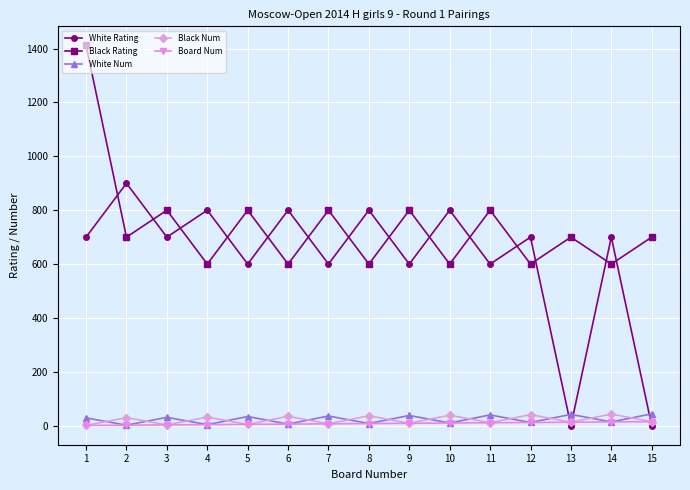

What is the lowest value of the Black Rating series?

600